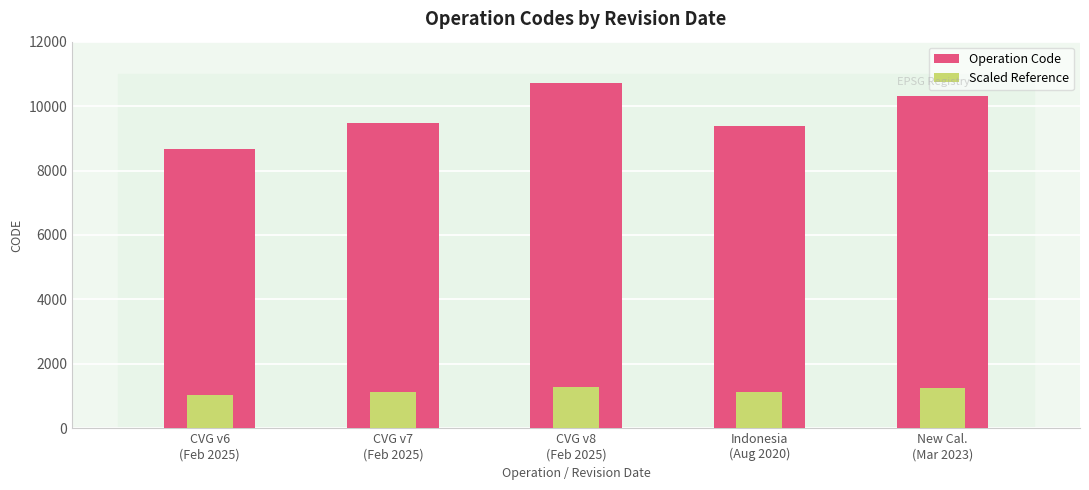

What is the lowest value of the Operation Code series?

8676.0